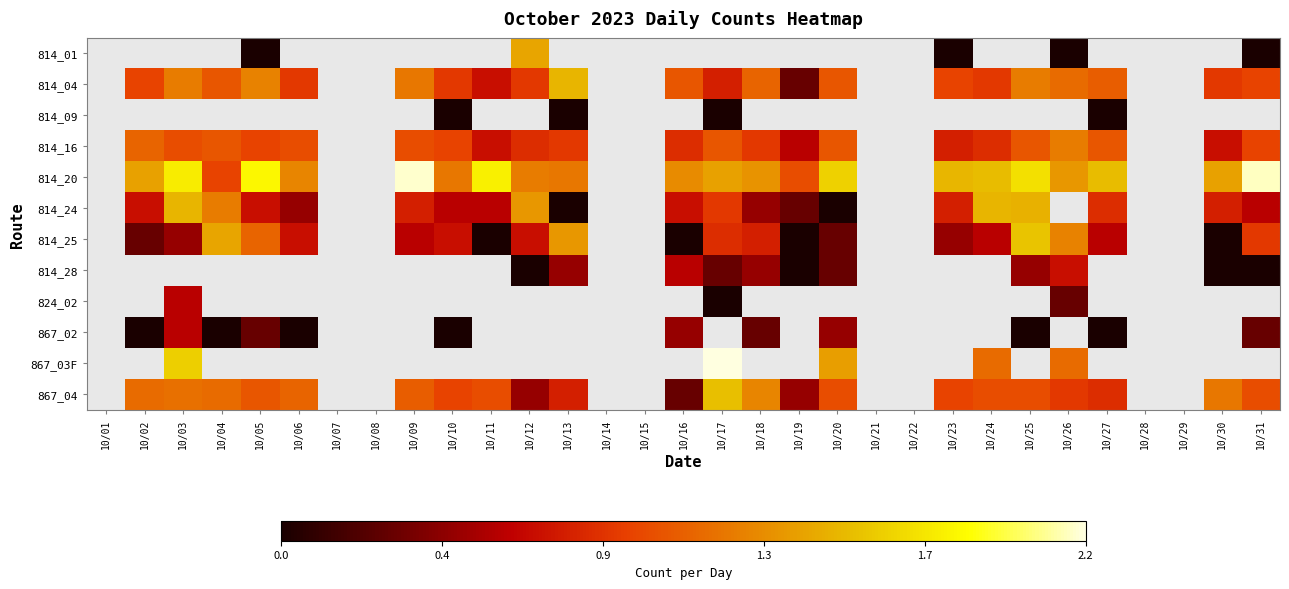

At which category does the chart reach its minimum across all series?

10/05